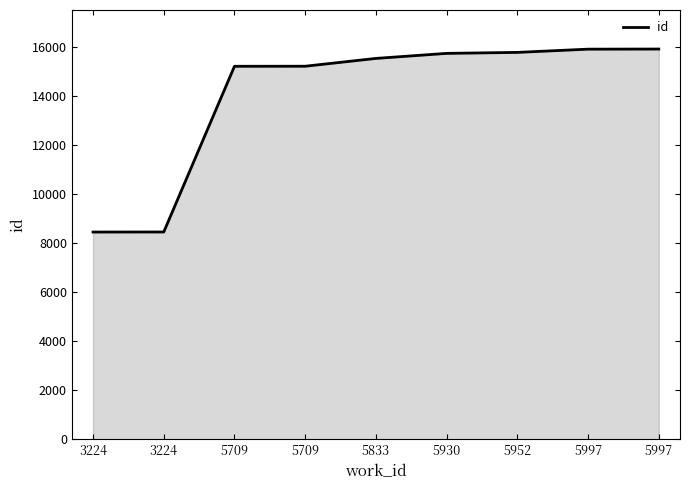

How many lines are shown in the chart?

1